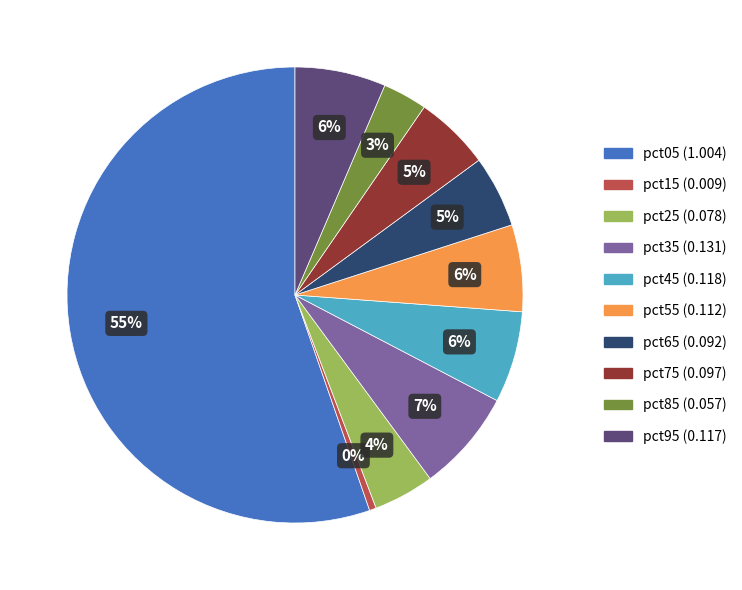

True or false: pct85 accounts for 10% of the total.

False